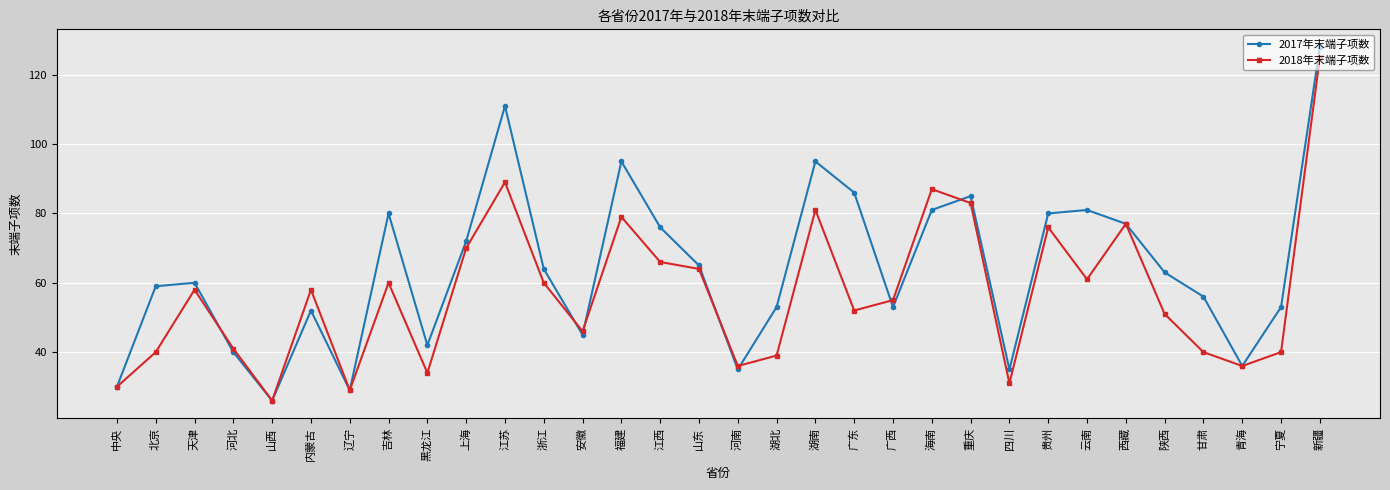

Rank the series by their maximum value, from lowest to highest.

2018年末端子项数, 2017年末端子项数